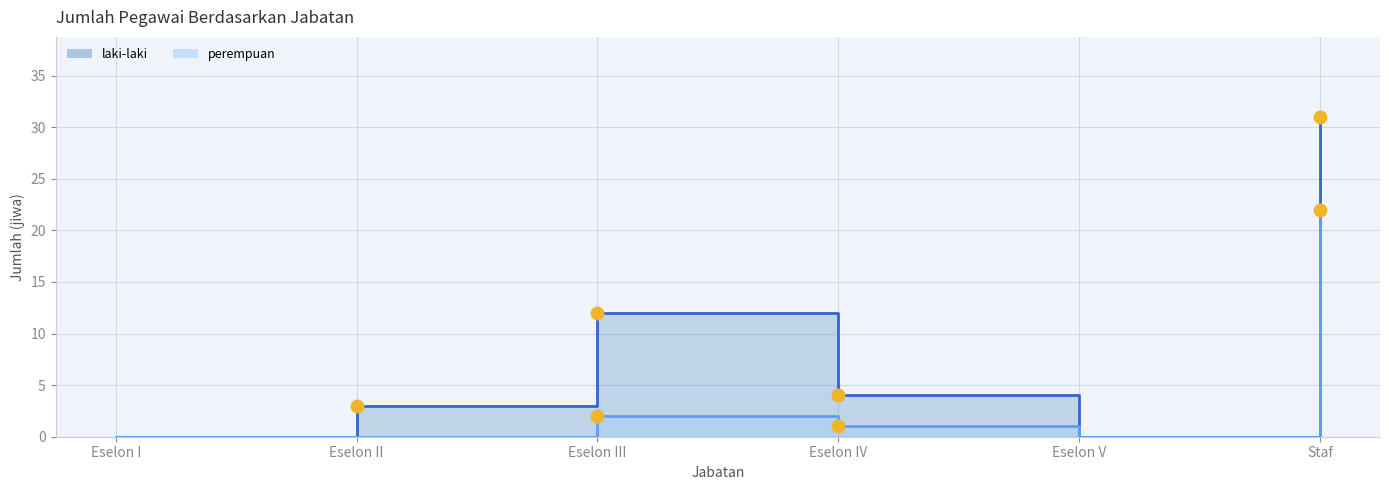

List the labels in order of perempuan value, largest first.

Staf, Eselon III, Eselon IV, Eselon I, Eselon II, Eselon V